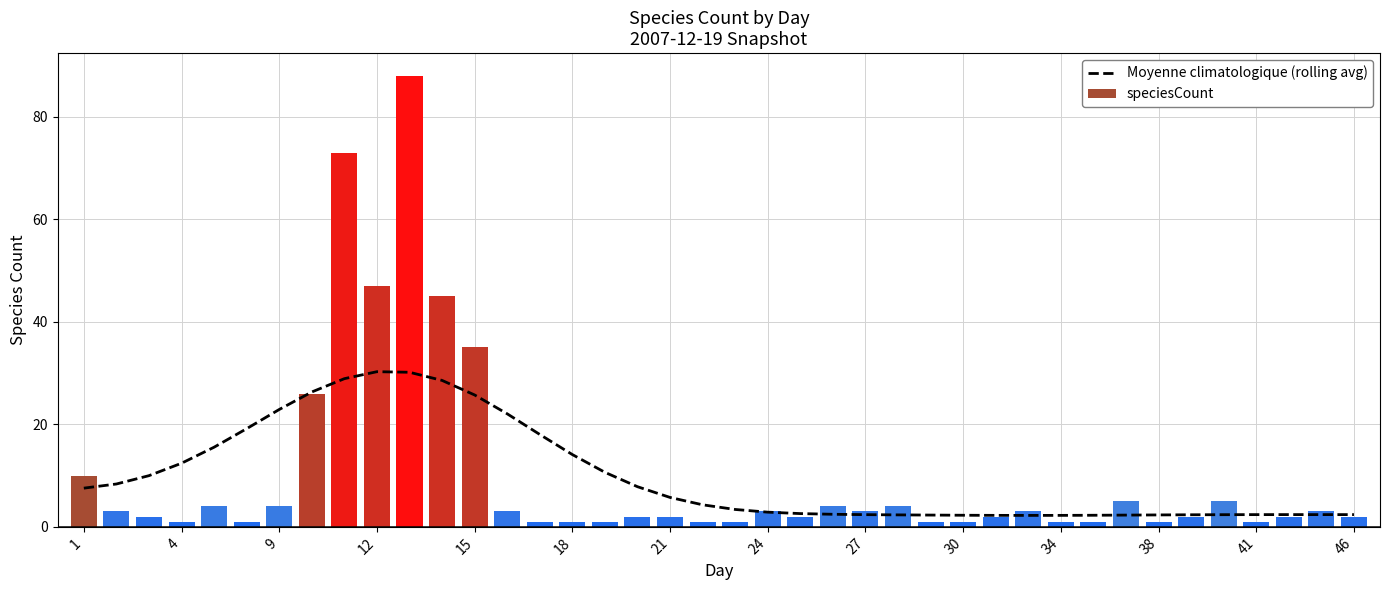

Are the bars grouped side by side (vs. stacked)?

Yes